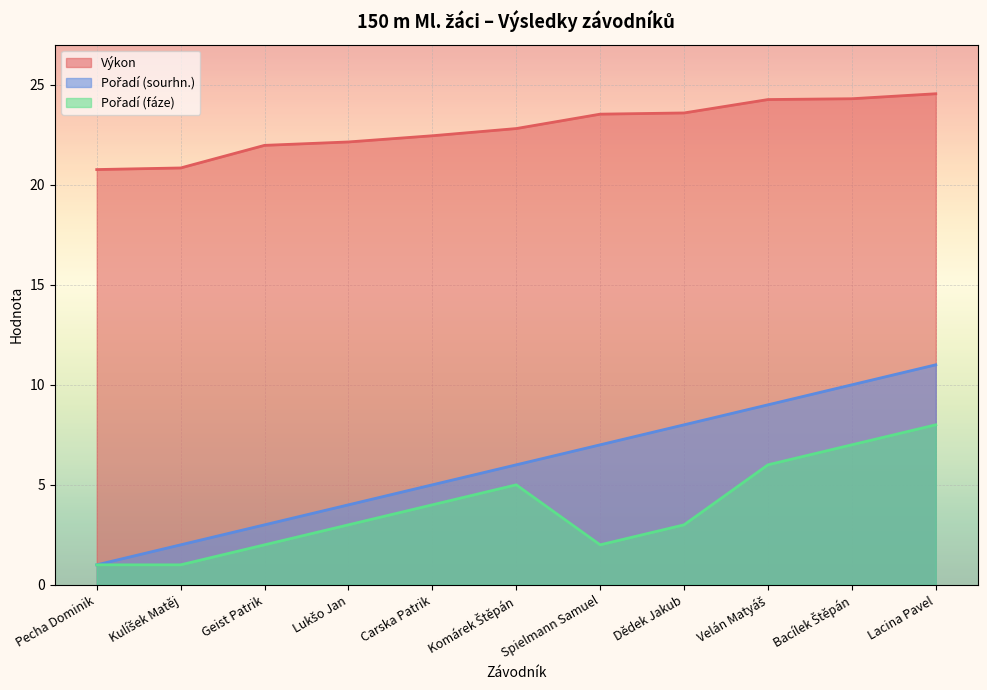

At Spielmann Samuel, list the series in order from smallest to largest.

Pořadí (fáze), Pořadí (sourhn.), Výkon